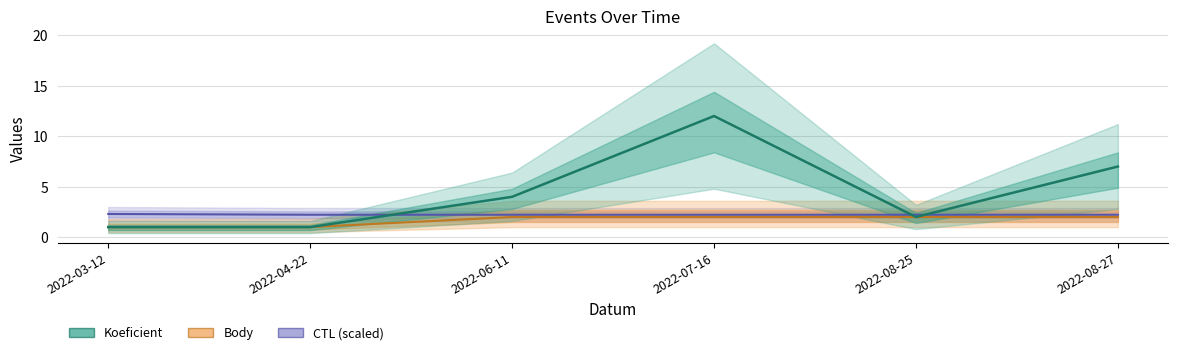

At 2022-07-16, list the series in order from smallest to largest.

Body, CTL_scaled, Koeficient